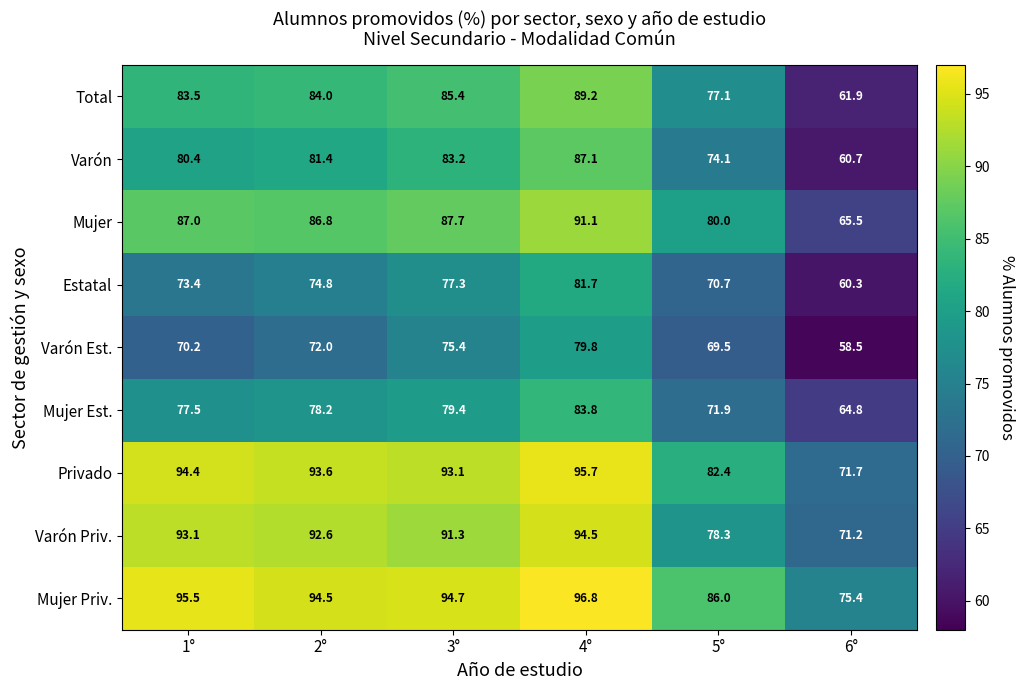

How many series are shown in this chart?

9